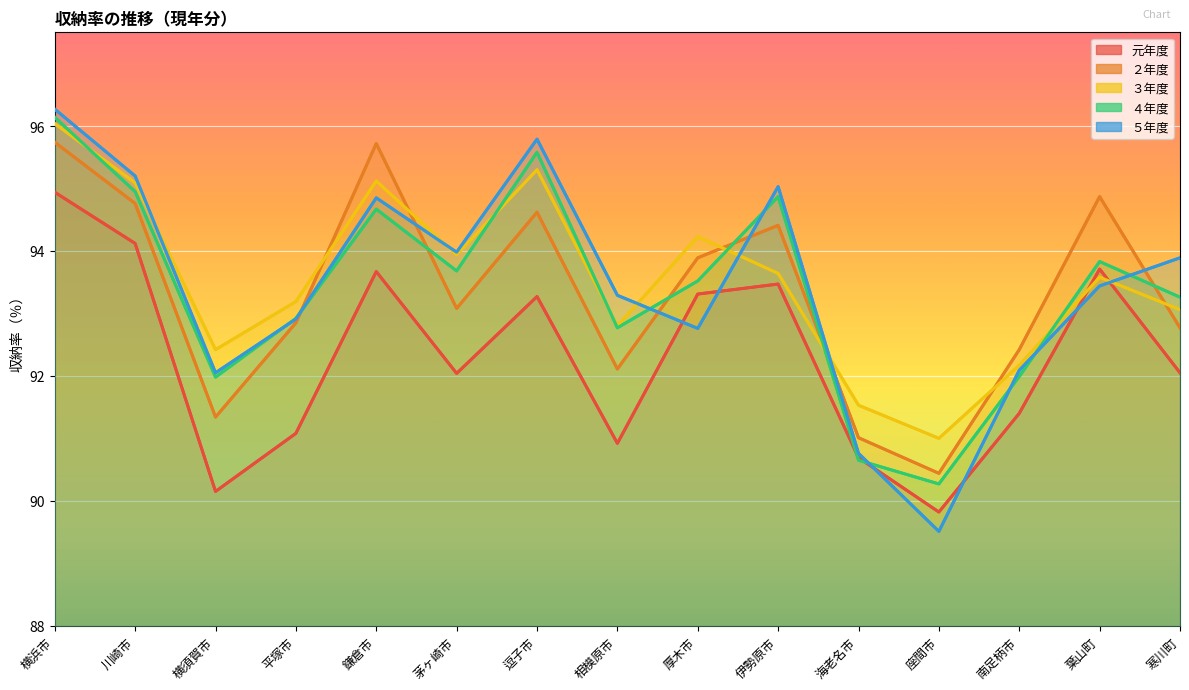

How many values in the ４年度 series are below 93?

6